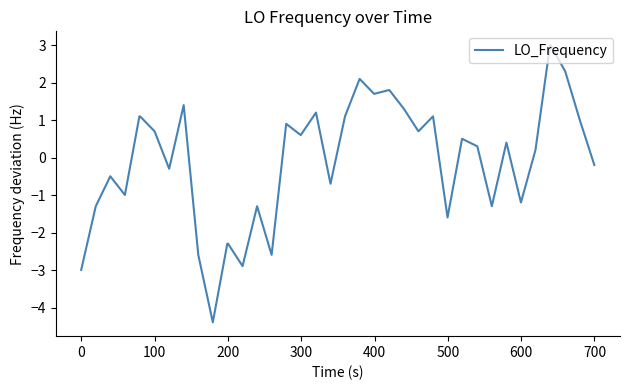

What is the minimum value shown in the chart?

-4.4